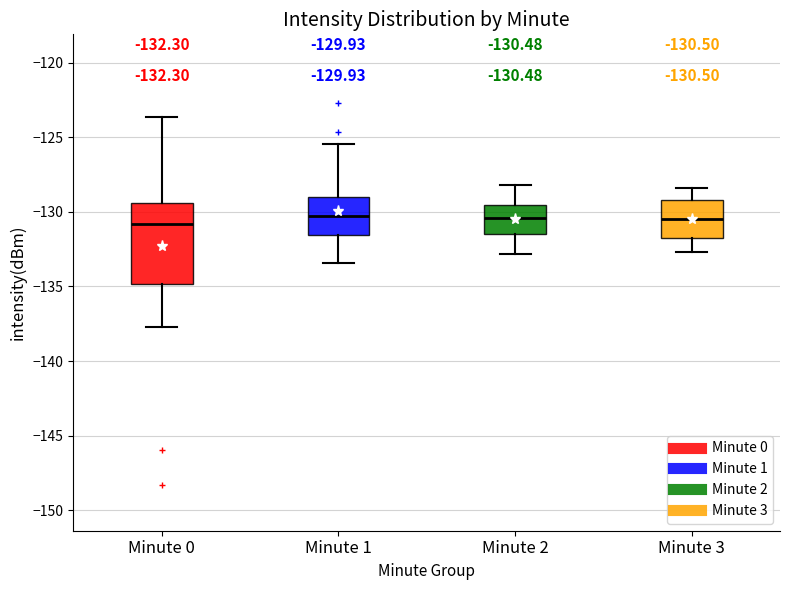

Which box is the tallest, from its lower edge to its upper edge?

Minute 0